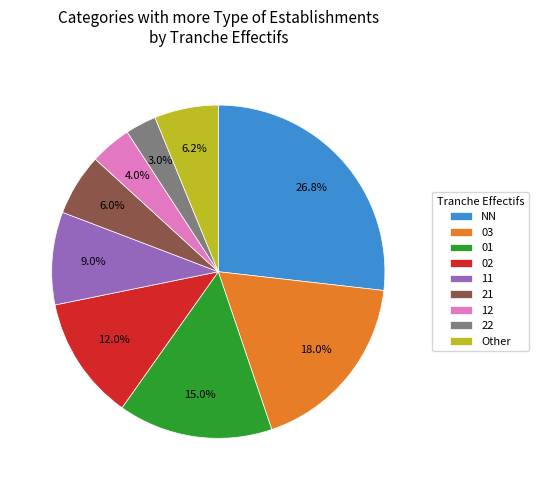

Count the number of slices in the pie.

9